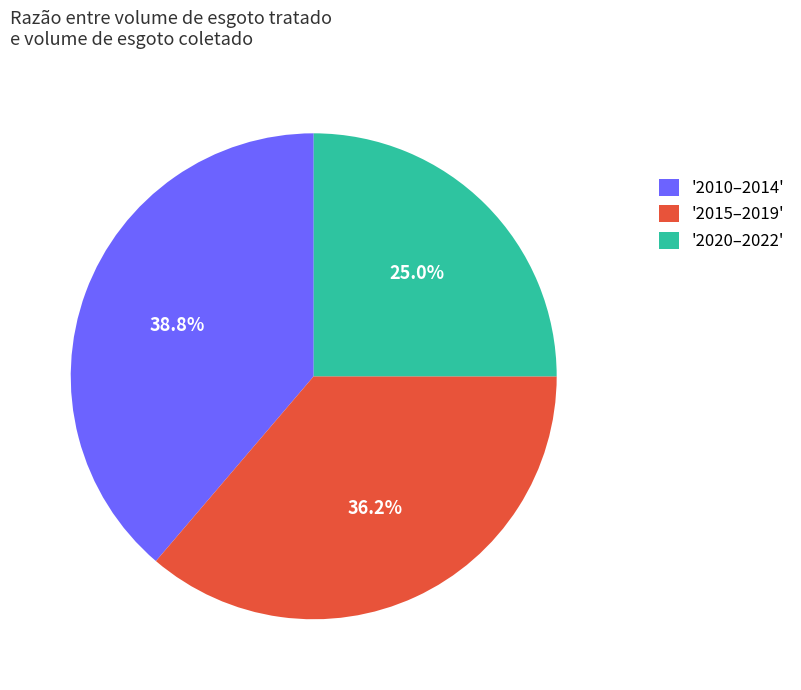

To the nearest percent, what is the difference between the largest and smallest slice percentages?

14%